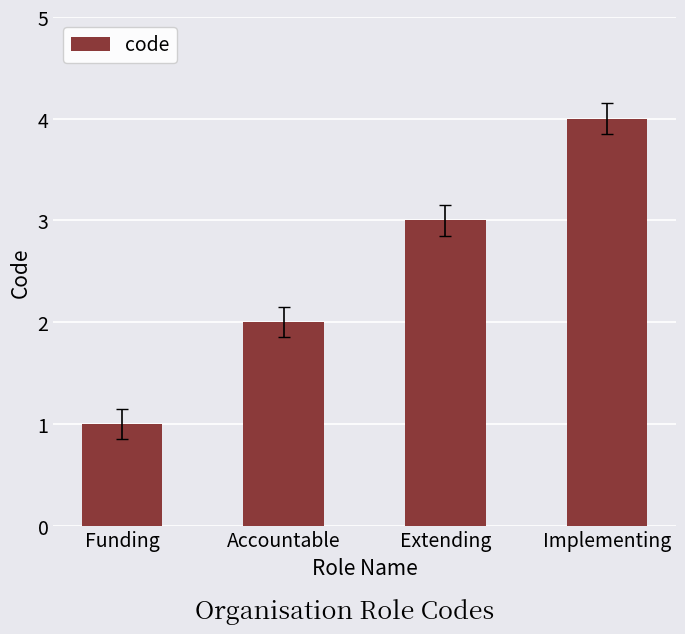

At which label is the value closest to 2?

Accountable